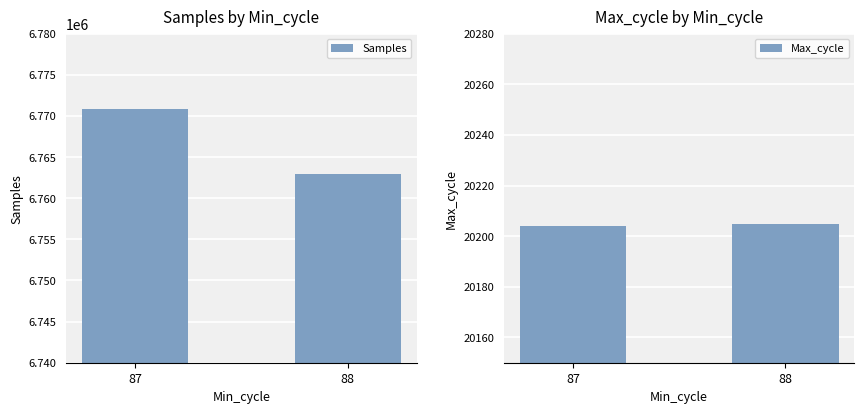

Rank the categories by Max_cycle value from highest to lowest.

88, 87